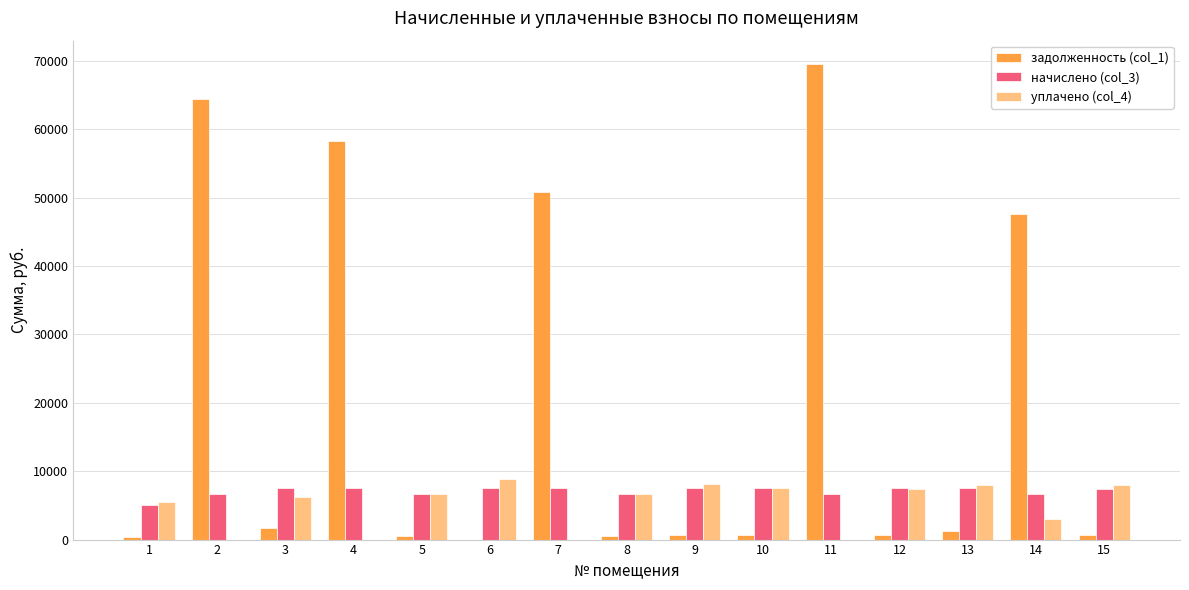

At which category is the sum across all series the highest?

11